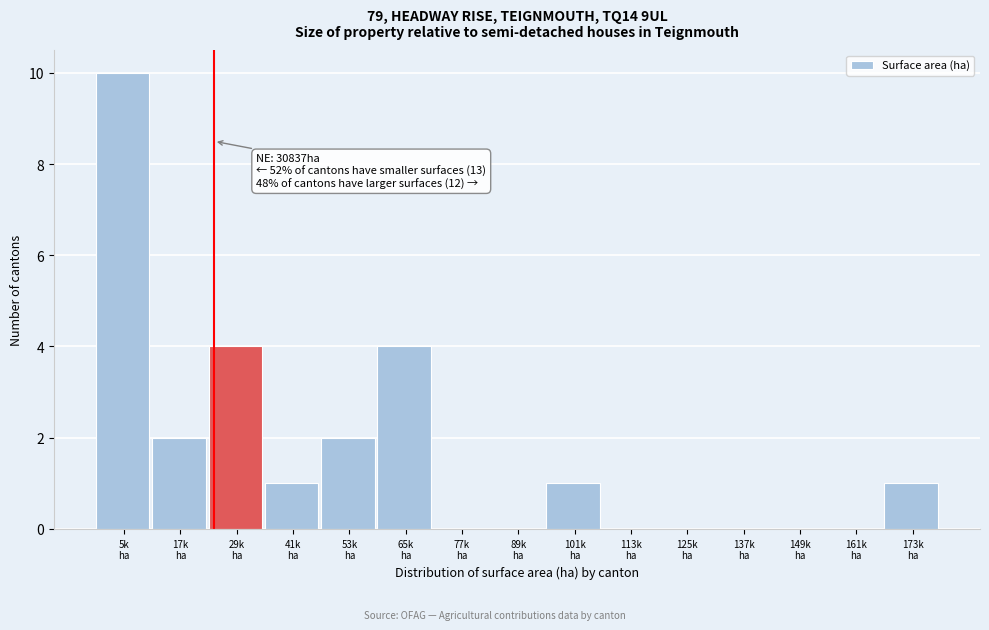

What is the sum of all values?

25